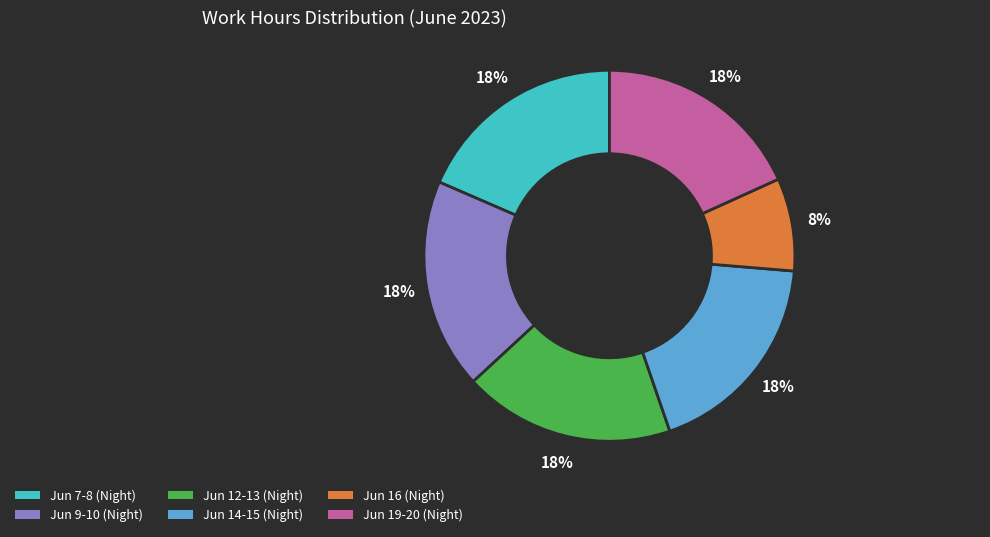

How many slices are in this pie chart?

6